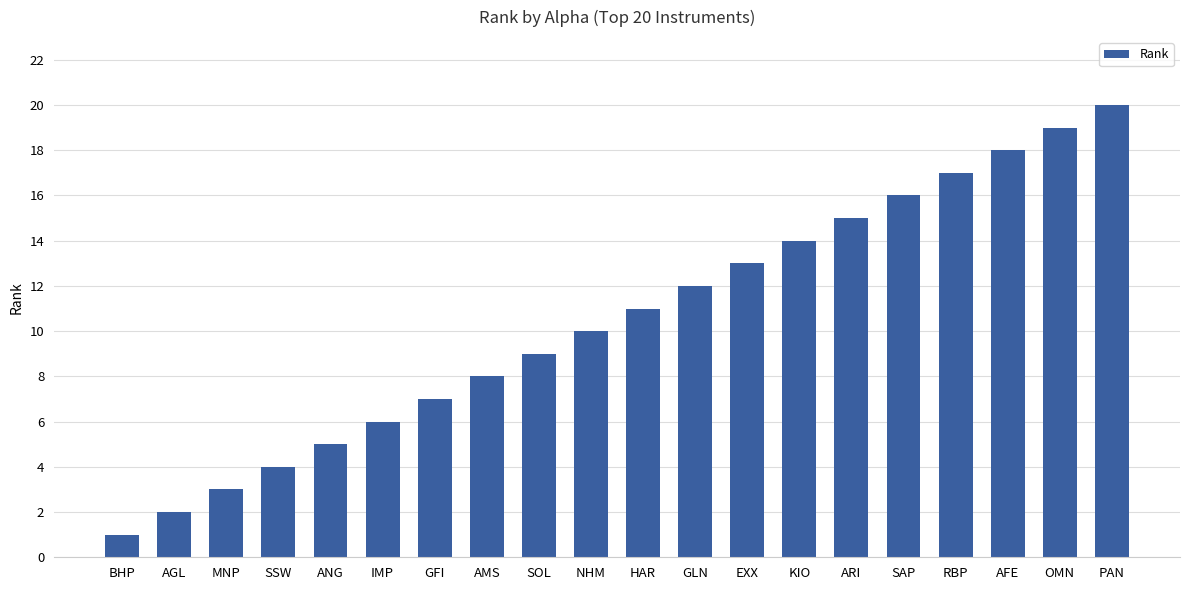

What is the difference between the maximum and minimum values?

19